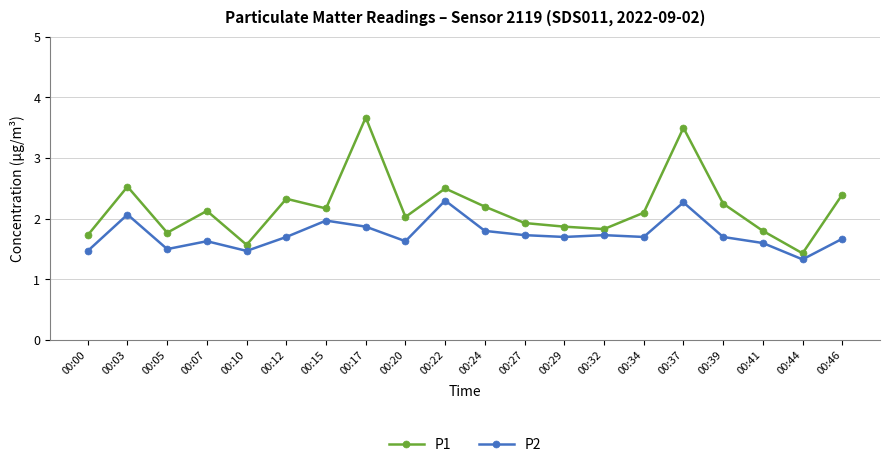

What is the sum of the P1 values at 00:44 and 00:05?

3.2